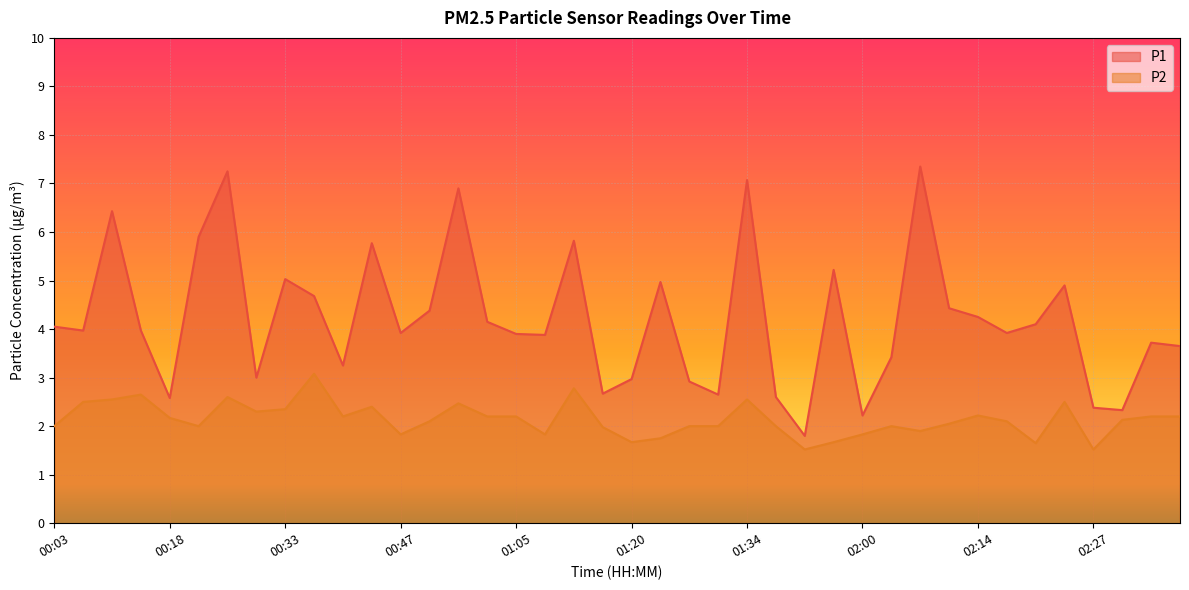

True or false: P1 and P2 cross at least once.

False